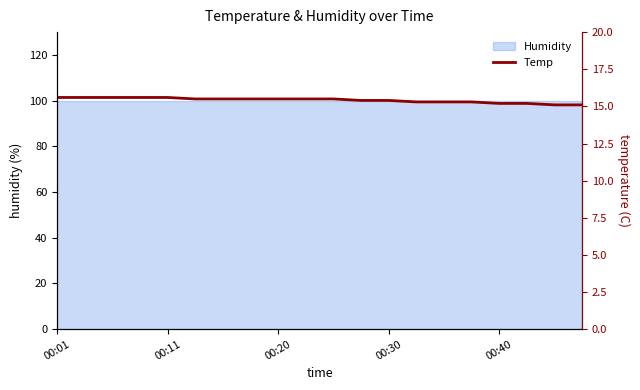

Count the values in the range 15 to 16.

20